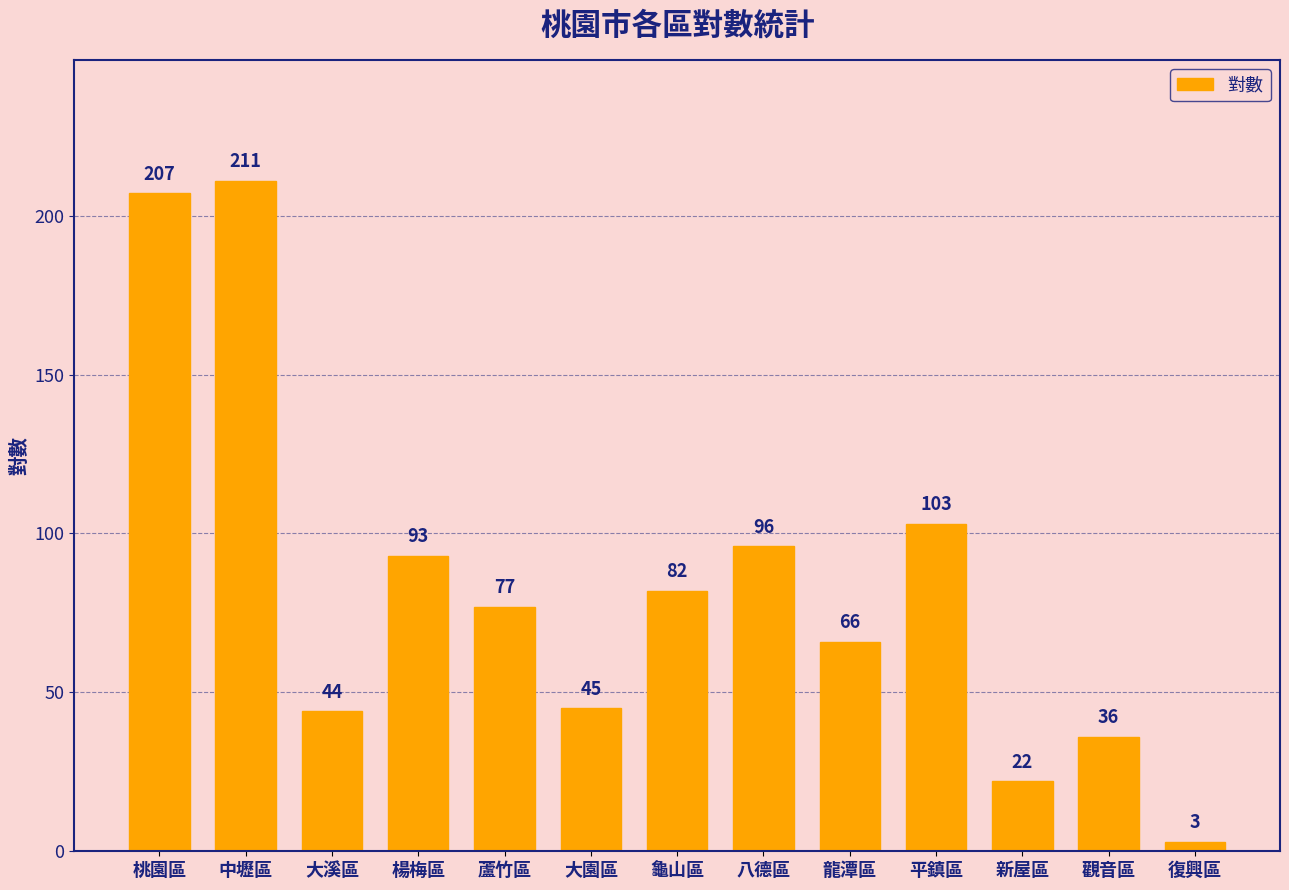

What is the average value?

83